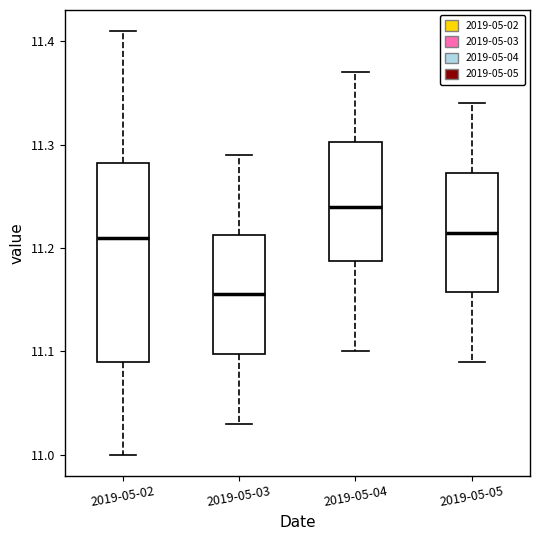

Reading left to right, read every box against the y-axis: the position of its median line, the range the box covers, and the ends of its whiskers. The values are not printed on the chart, so give them approximately, as read against the axis.

2019-05-02: median 11.21, box 11.09 to 11.28, whiskers 11.00 to 11.41
2019-05-03: median 11.16, box 11.10 to 11.21, whiskers 11.03 to 11.29
2019-05-04: median 11.24, box 11.19 to 11.30, whiskers 11.10 to 11.37
2019-05-05: median 11.22, box 11.16 to 11.27, whiskers 11.09 to 11.34